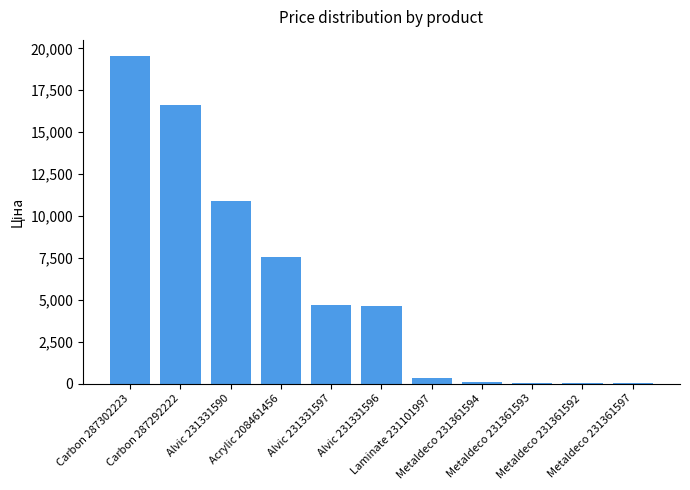

What is the change in value from Laminate 231101997 to Metaldeco 231361593?

-303.0